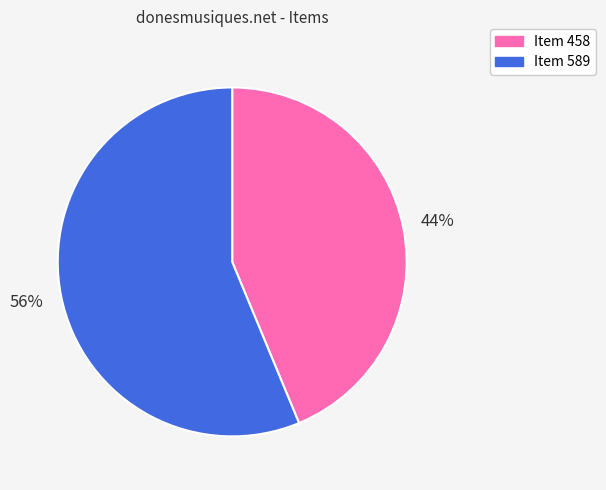

Rank the categories by value from lowest to highest.

Item 458, Item 589